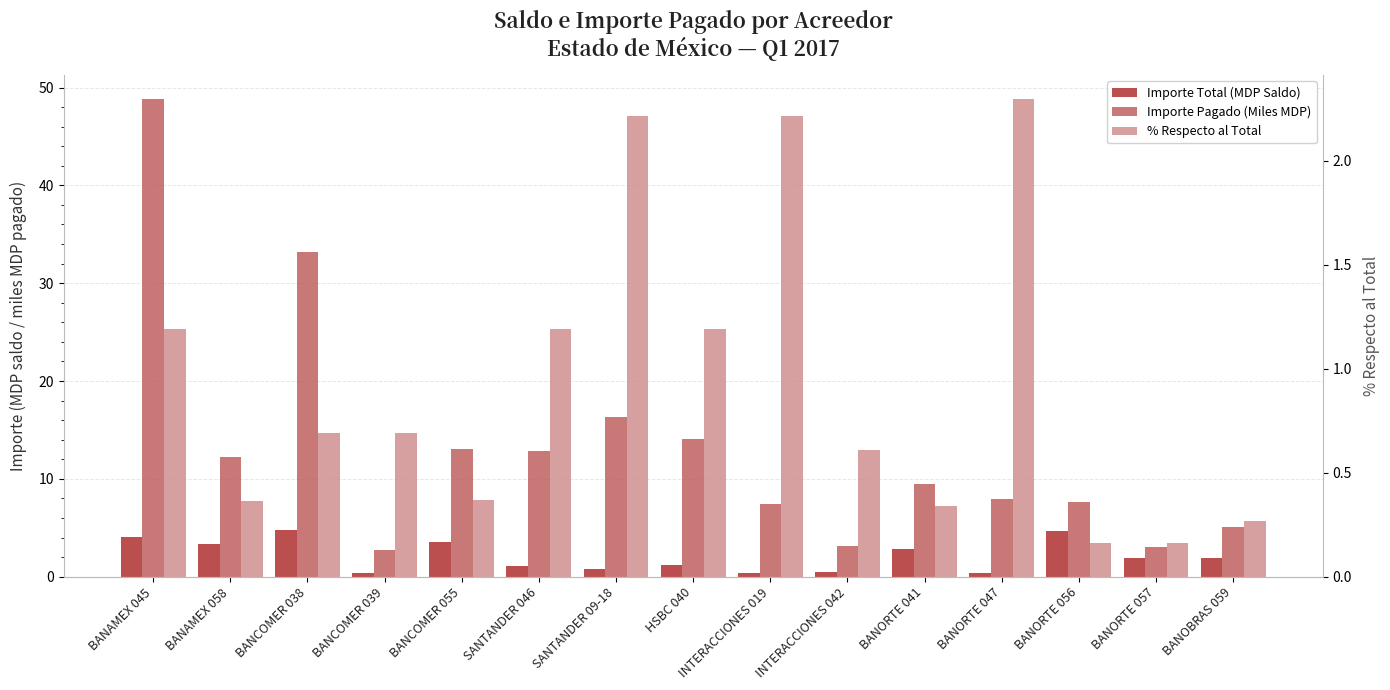

Rank the series by their maximum value, from highest to lowest.

Importe Pagado (Miles MDP), Importe Total (MDP Saldo), % Respecto al Total